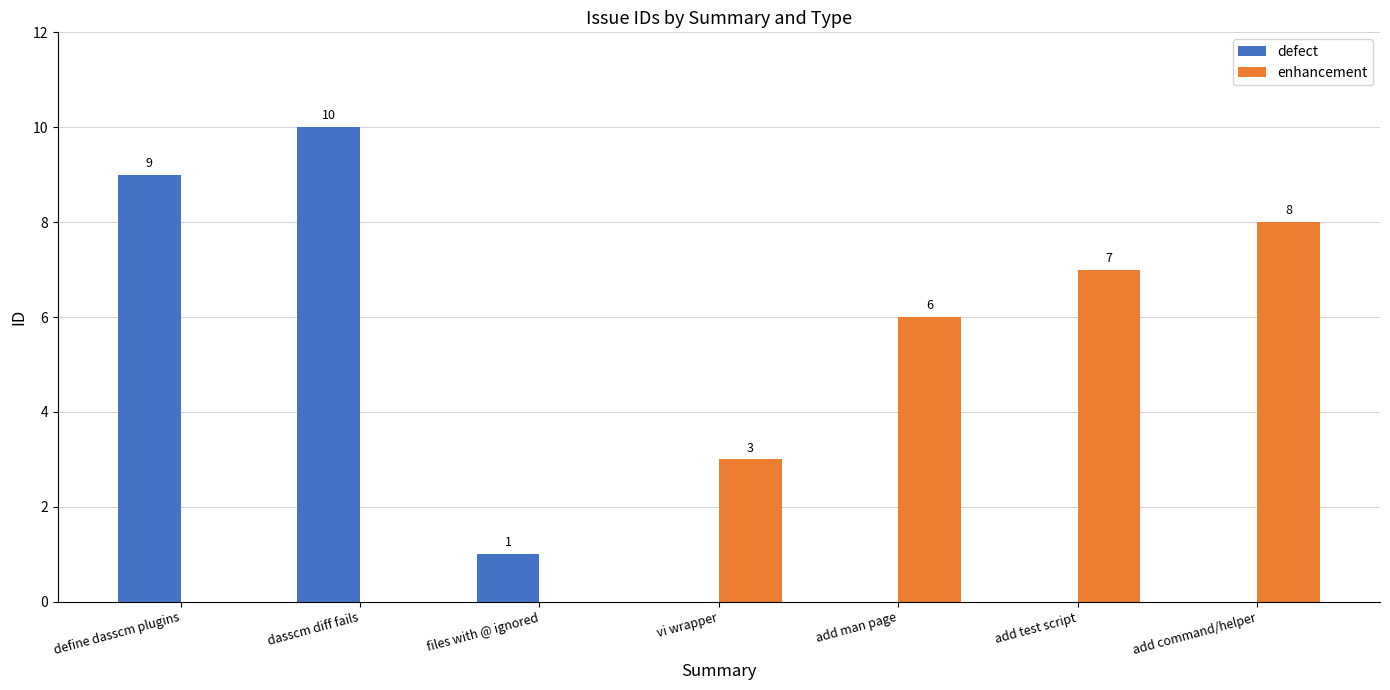

How many data points does each series have?

7